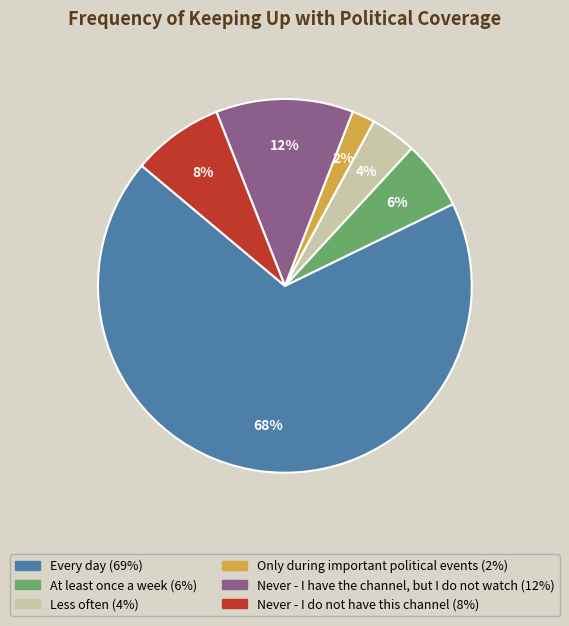

Is there a majority slice in this chart?

Yes